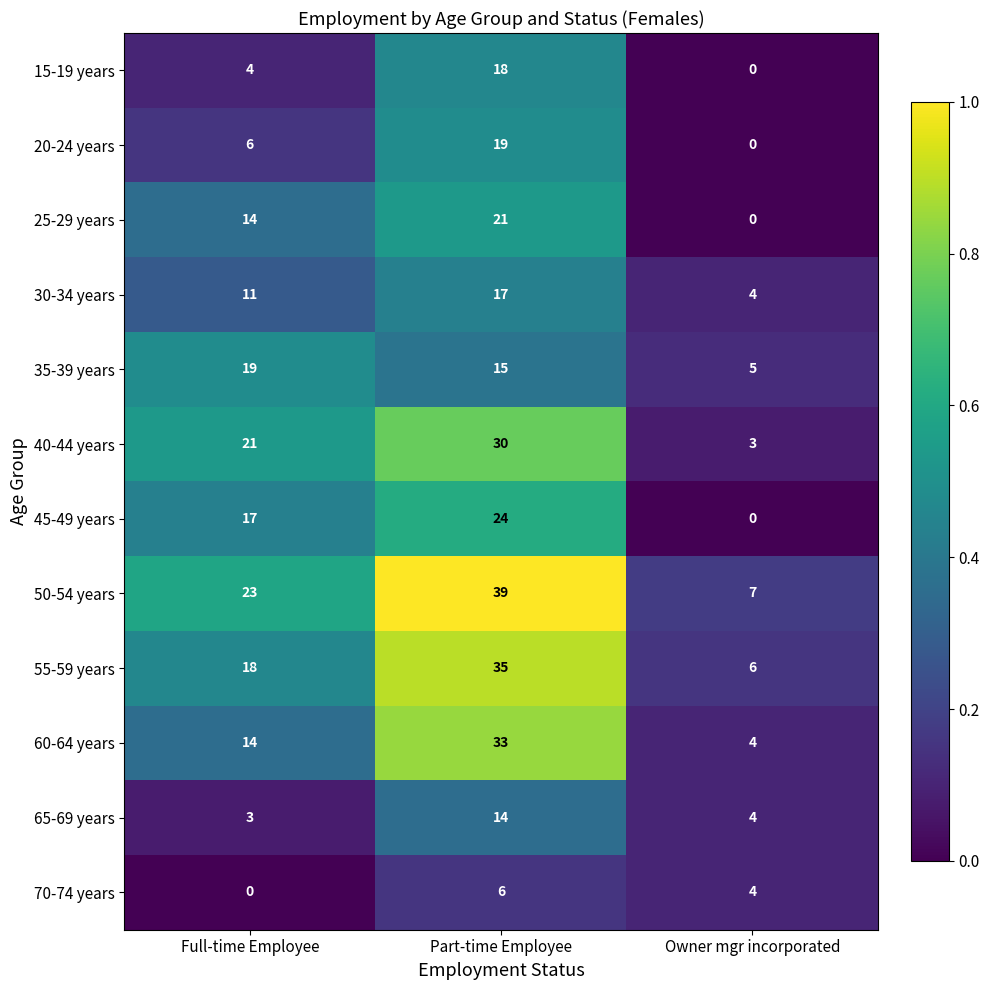

What is the difference between the 25-29 years values at Owner mgr incorporated and Part-time Employee?

21